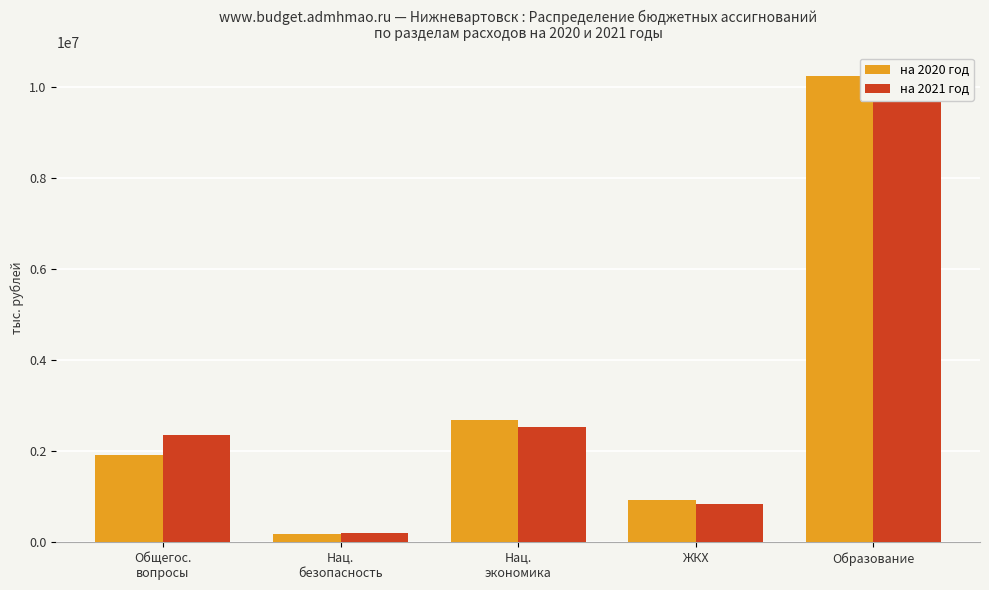

Reading left to right, extract all data points from this chart.

на 2020 год: Общегос.
вопросы=1928321.0	Нац.
безопасность=190193.5	Нац.
экономика=2694260.7	ЖКХ=936205.3	Образование=10254918.2
на 2021 год: Общегос.
вопросы=2353099.5	Нац.
безопасность=194377.0	Нац.
экономика=2543883.0	ЖКХ=834021.4	Образование=10221593.8